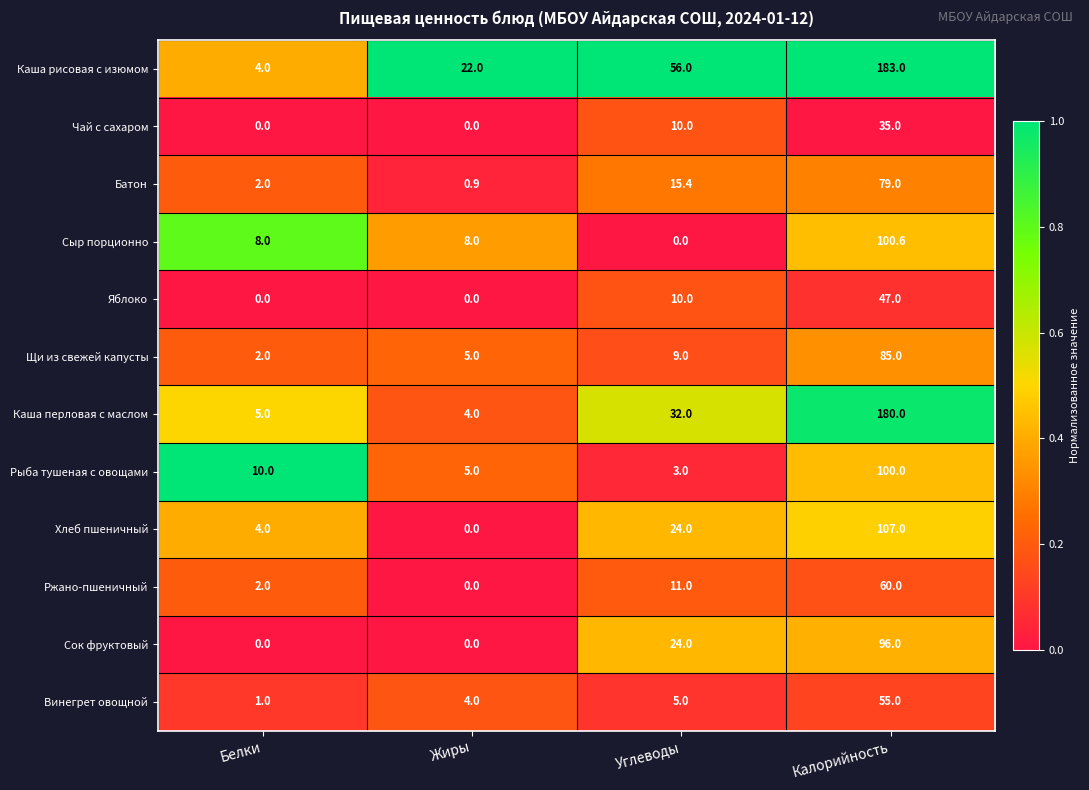

How many distinct data groups are displayed?

12